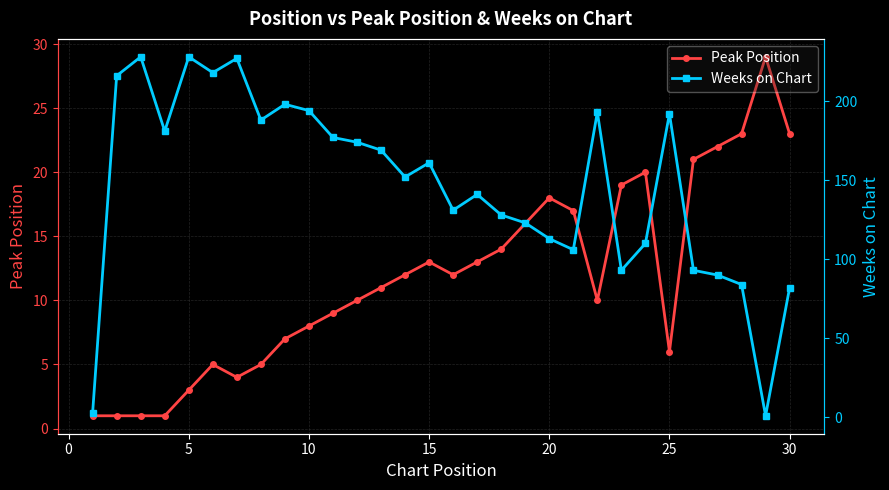

What is the highest value of the Peak Position series?

29